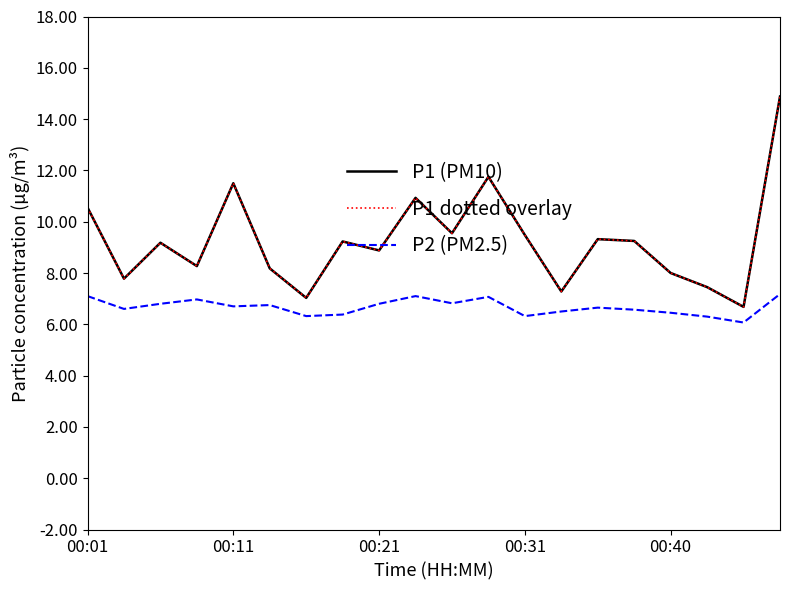

Reading right to left, extract all data points from this chart.

P1 (PM10): 14.9	6.7	7.5	8.0	9.2	9.3	7.3	9.5	11.8	9.6	10.9	8.9	9.2	7.0	8.2	11.5	8.3	9.2	7.8	10.6
P1 dotted overlay: 14.9	6.7	7.5	8.0	9.2	9.3	7.3	9.5	11.8	9.6	10.9	8.9	9.2	7.0	8.2	11.5	8.3	9.2	7.8	10.6
P2 (PM2.5): 7.2	6.1	6.3	6.5	6.6	6.7	6.5	6.3	7.1	6.8	7.1	6.8	6.4	6.3	6.8	6.7	7.0	6.8	6.6	7.1